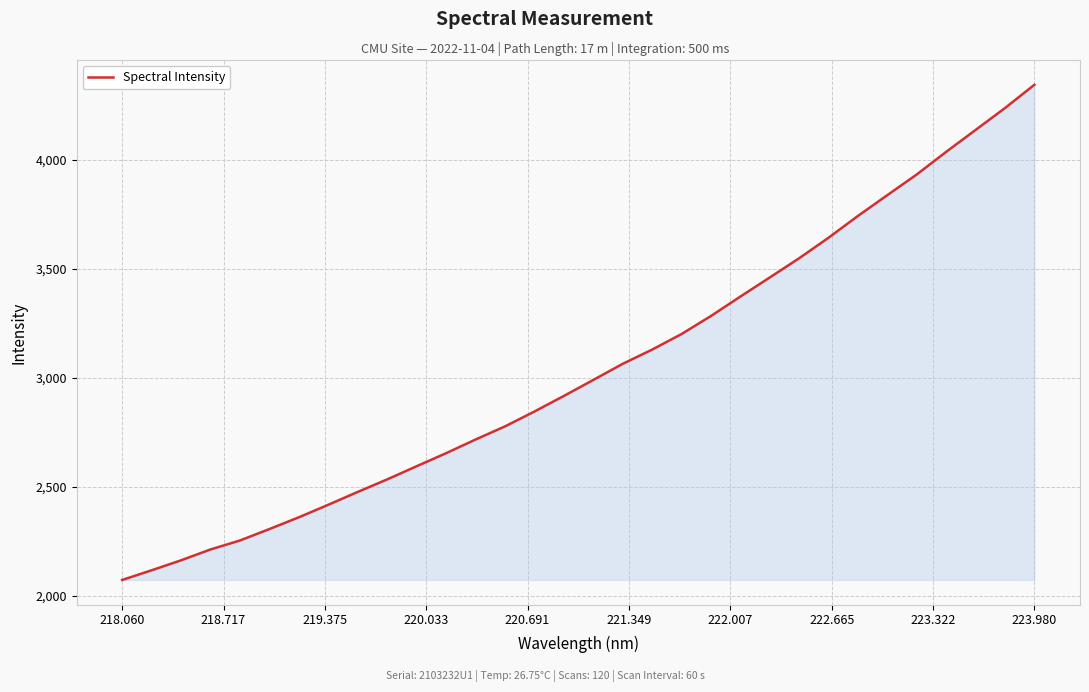

What is the minimum value shown in the chart?

2073.2